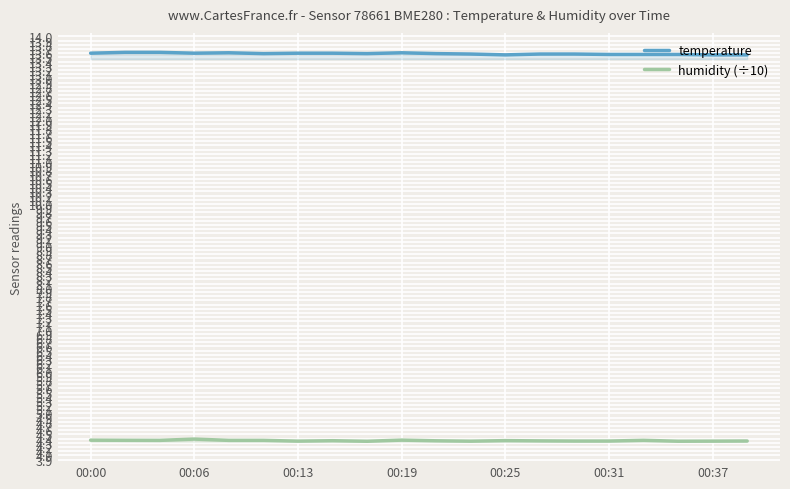

What is the highest value of the temperature series?

13.6